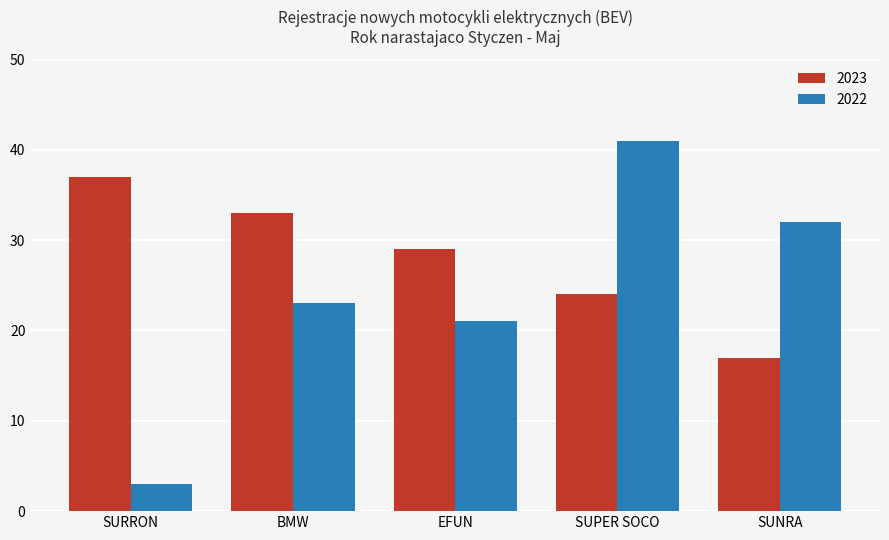

Reading right to left, extract all data points from this chart.

2023: SUNRA=17	SUPER SOCO=24	EFUN=29	BMW=33	SURRON=37
2022: SUNRA=32	SUPER SOCO=41	EFUN=21	BMW=23	SURRON=3